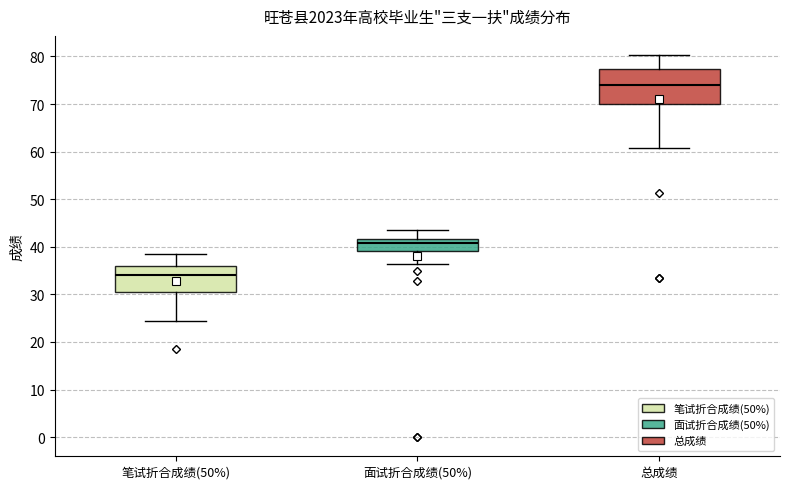

Reading left to right, read every box against the y-axis: the position of its median line, the range the box covers, and the ends of its whiskers. The values are not printed on the chart, so give them approximately, as read against the axis.

笔试折合成绩(50%): median 34, box 31 to 36, whiskers 25 to 39
面试折合成绩(50%): median 41, box 39 to 42, whiskers 36 to 44
总成绩: median 74, box 70 to 77, whiskers 61 to 80